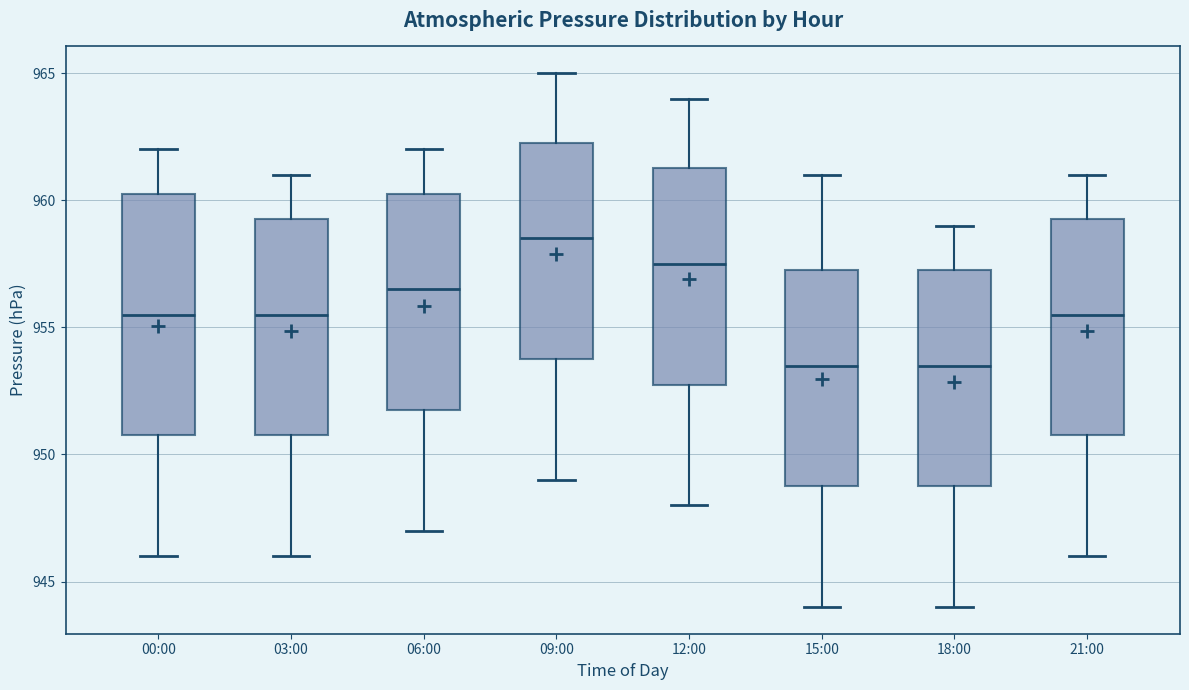

Reading left to right, transcribe this box plot: for each box, give where its median line is, the range the box spans, and where its two whiskers end, as read against the y-axis. The values are not printed on the chart, so give them approximately, as read against the axis.

00:00: median 955.5, box 951.0 to 960.5, whiskers 946.0 to 962.0
03:00: median 955.5, box 951.0 to 959.5, whiskers 946.0 to 961.0
06:00: median 956.5, box 952.0 to 960.5, whiskers 947.0 to 962.0
09:00: median 958.5, box 954.0 to 962.5, whiskers 949.0 to 965.0
12:00: median 957.5, box 953.0 to 961.5, whiskers 948.0 to 964.0
15:00: median 953.5, box 949.0 to 957.5, whiskers 944.0 to 961.0
18:00: median 953.5, box 949.0 to 957.5, whiskers 944.0 to 959.0
21:00: median 955.5, box 951.0 to 959.5, whiskers 946.0 to 961.0